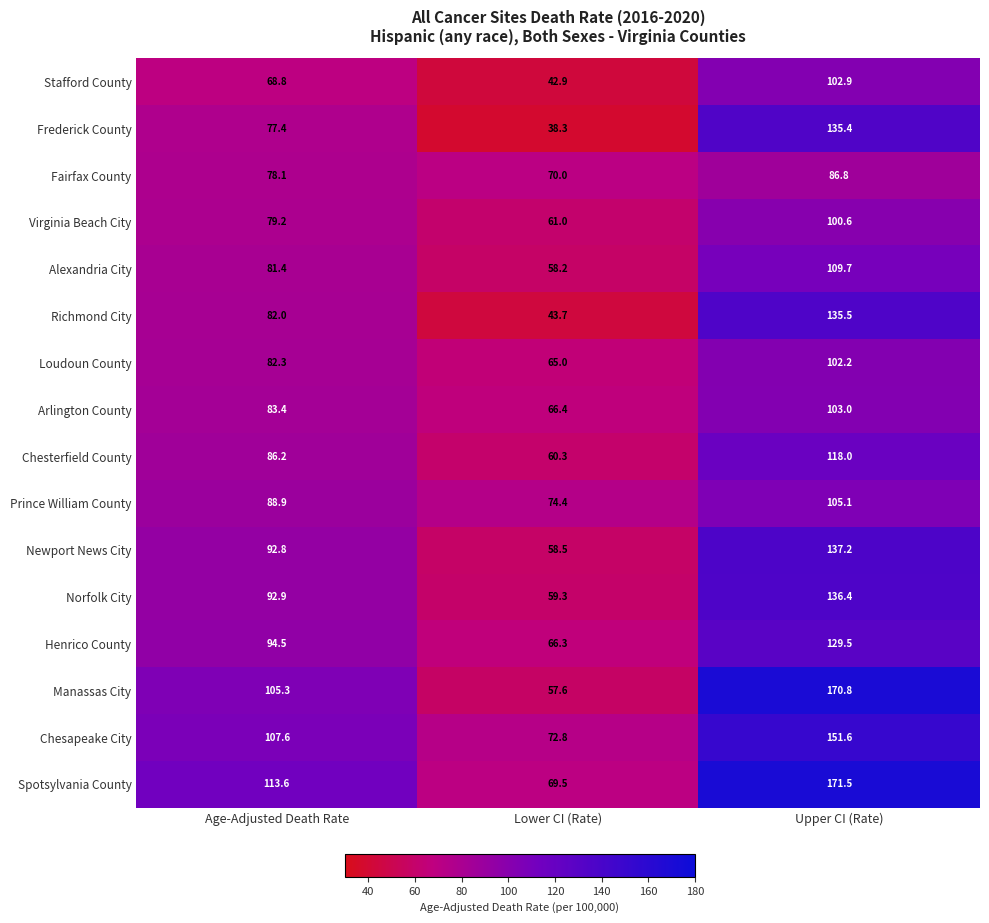

Which label corresponds to the smallest value in the chart?

Lower CI (Rate)